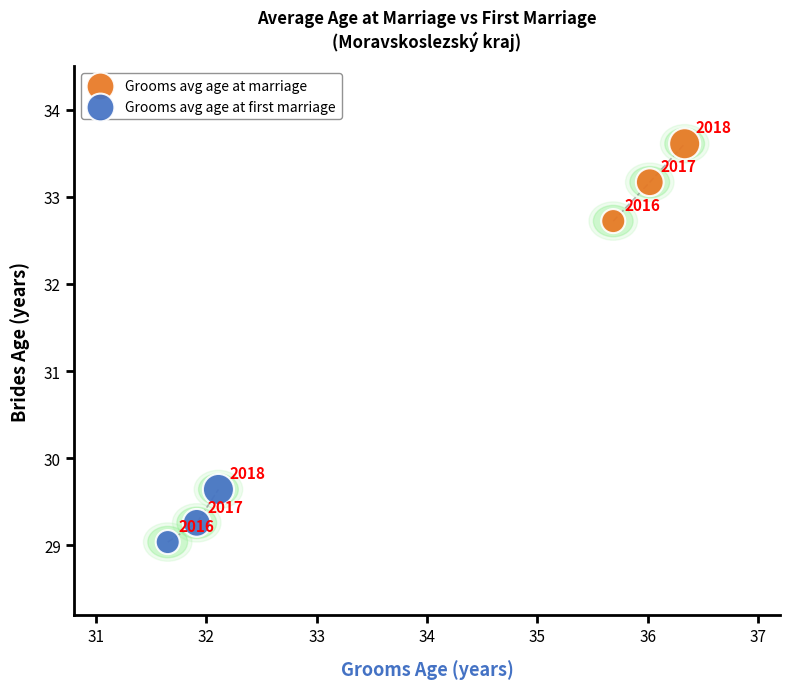

What are all the series names shown in the legend?

Grooms avg age at marriage, Grooms avg age at first marriage